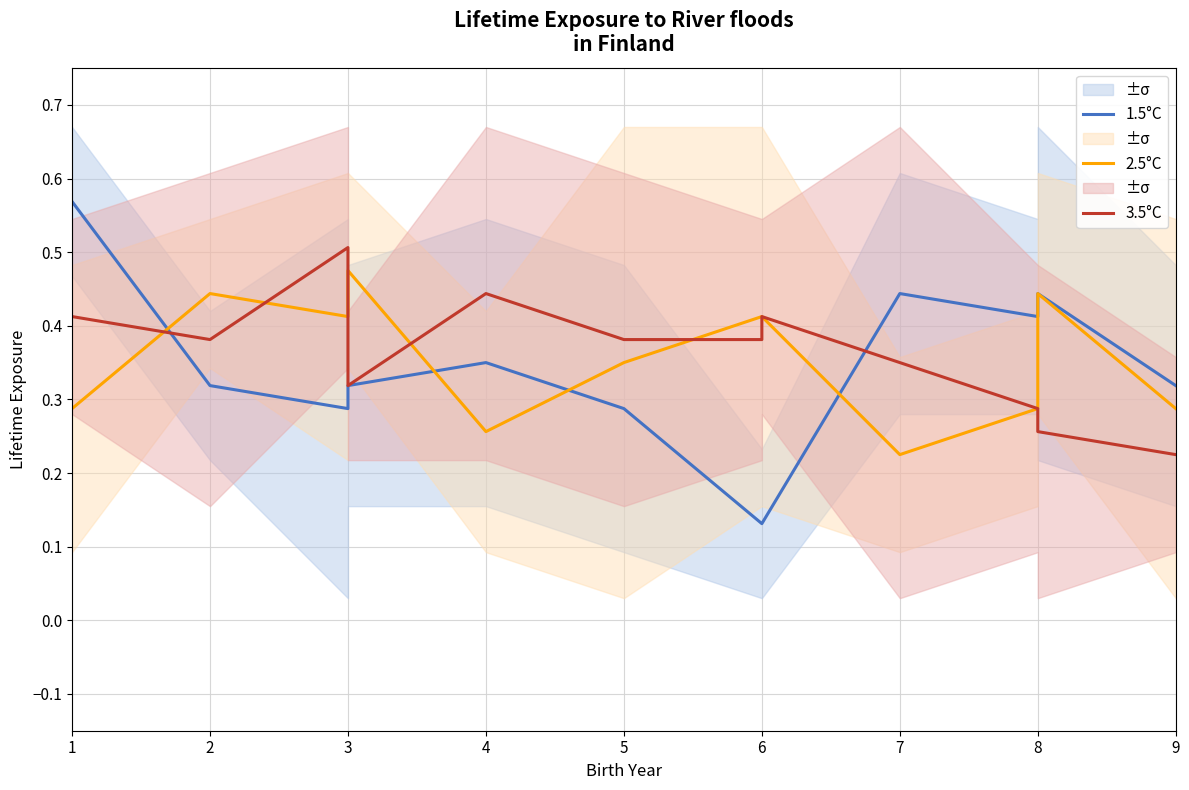

What are all the series names shown in the legend?

1.5°C, 2.5°C, 3.5°C